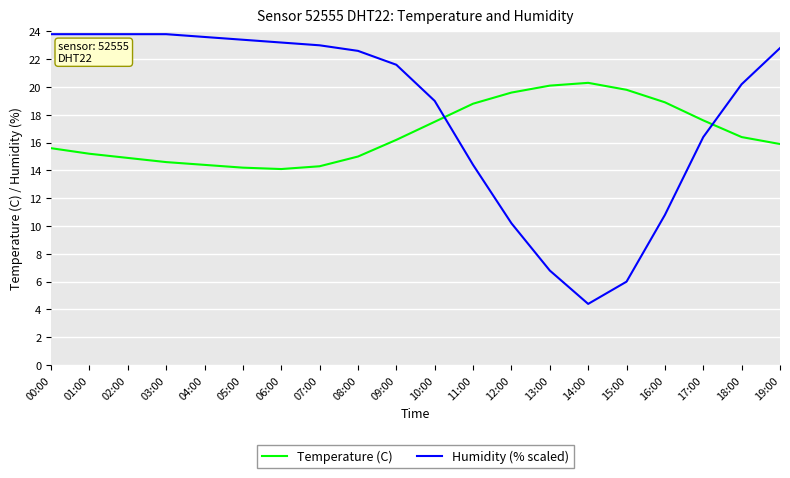

Is the value of Temperature (C) at 07:00 greater than the value of Humidity (% scaled) at 08:00?

No